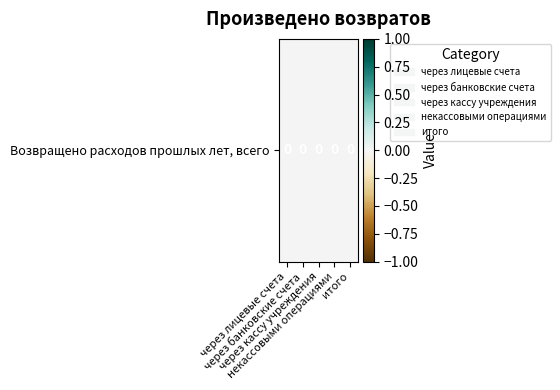

The value at итого is -0.0. True or false?

False